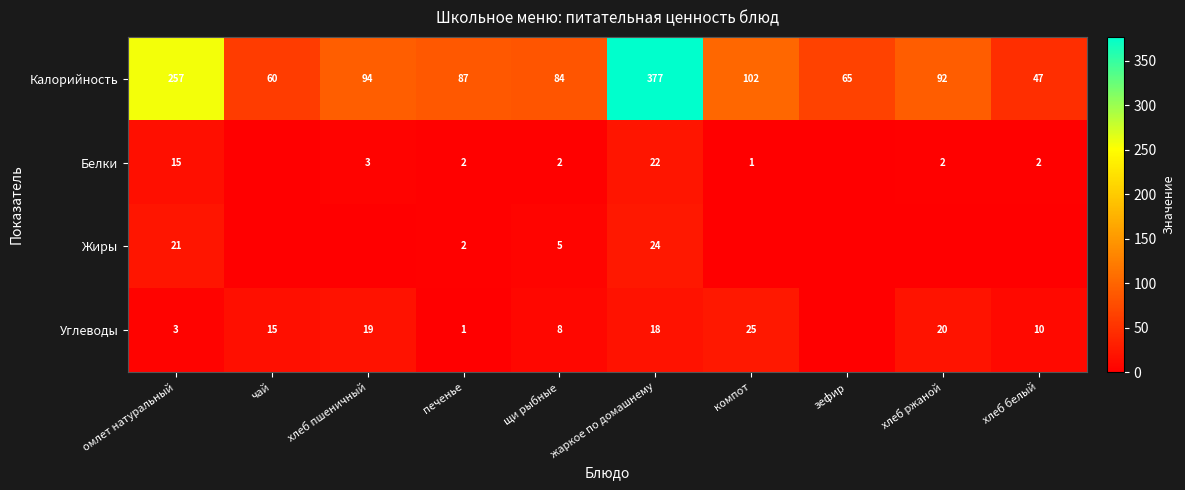

Is the value of Углеводы at чай greater than the value of Жиры at омлет натуральный?

No